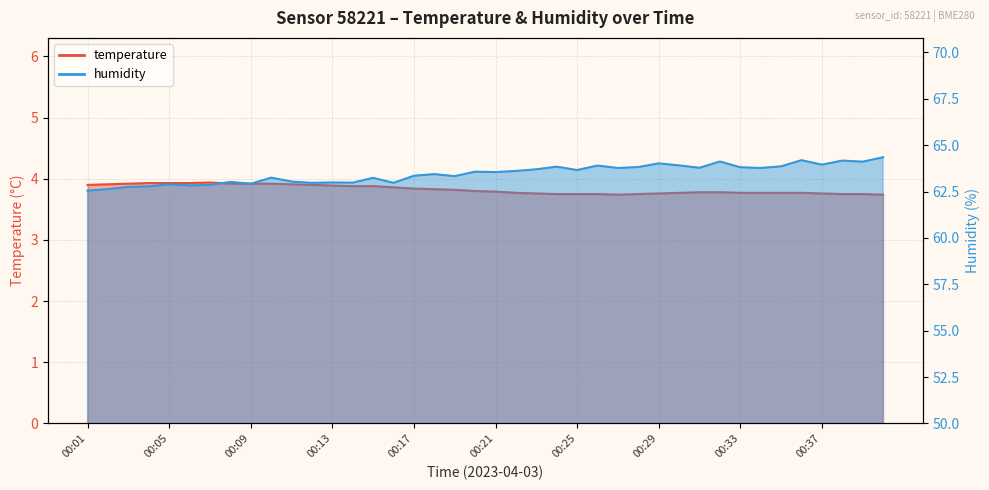

Which series changed the most between 00:04 and 00:13?

humidity